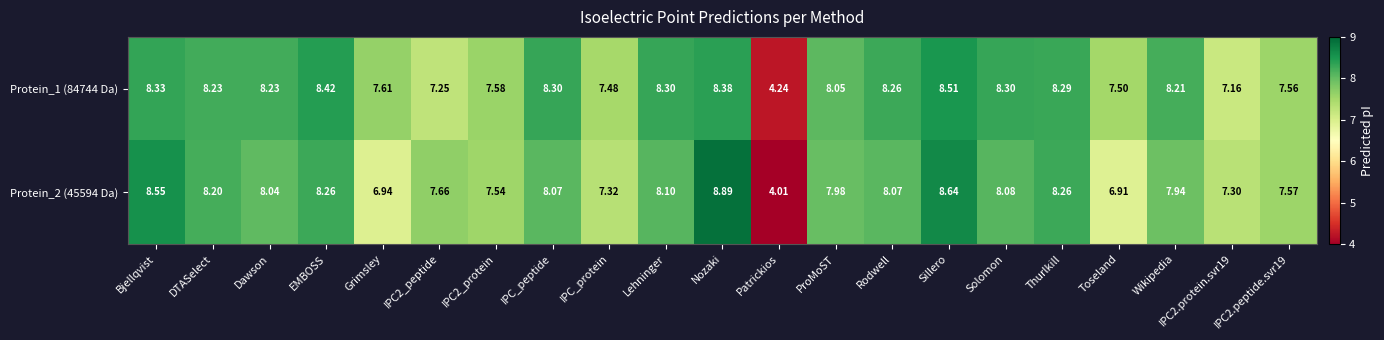

Is the value of Protein_2 (45594 Da) at IPC2.protein.svr19 greater than the value of Protein_1 (84744 Da) at IPC2_protein?

No